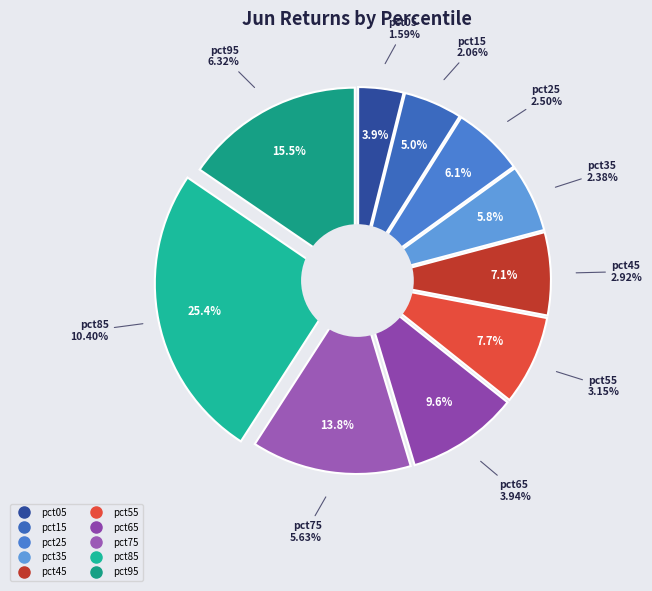

Does any single category account for the majority?

No